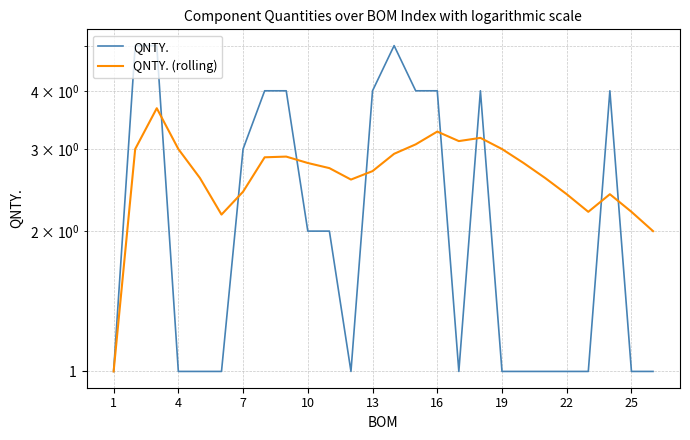

Which series has the largest total across all categories?

QNTY. (rolling)